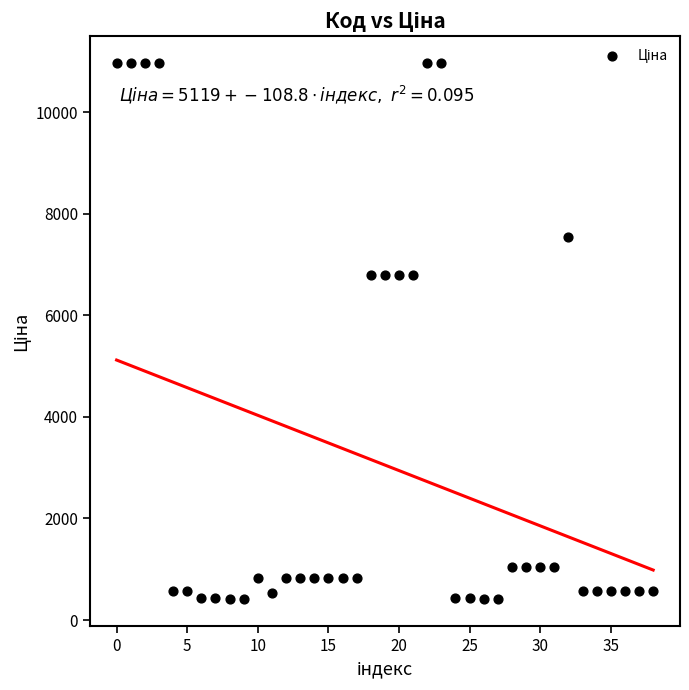

What is the range of Y values (max minus min)?

10556.2